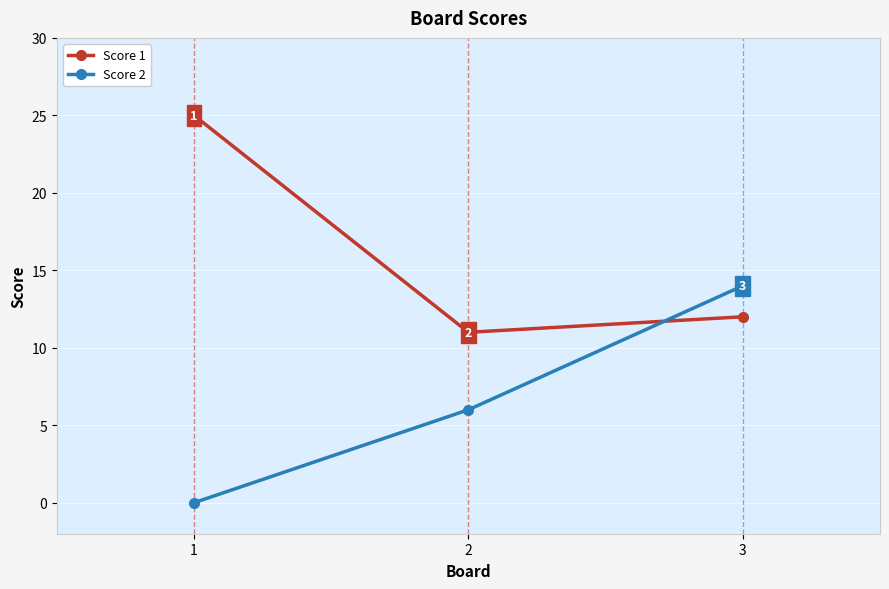

What is the value of the Score 1 point at the 3rd from the left?

12